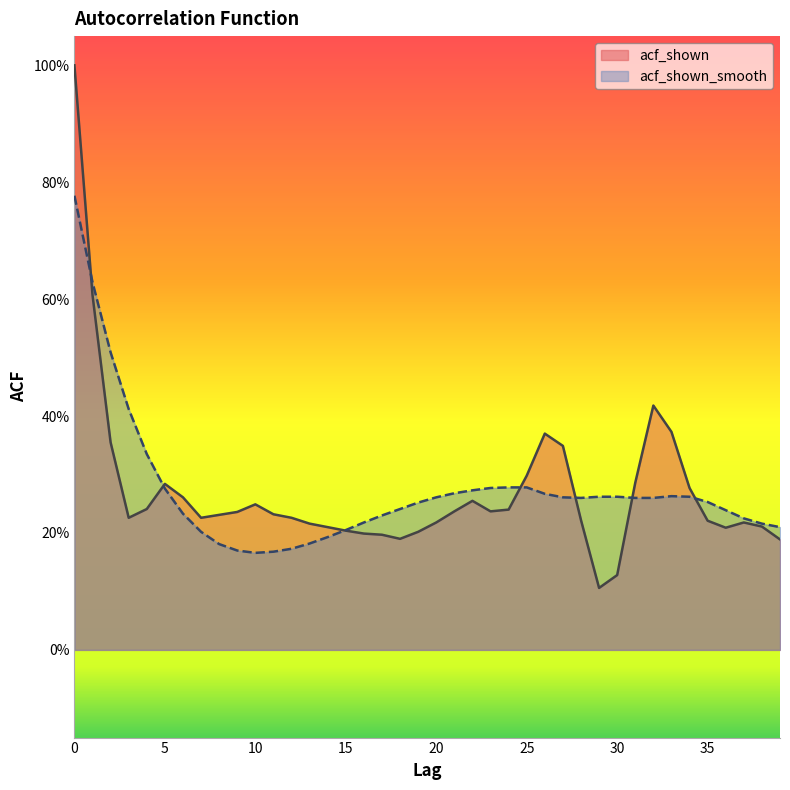

How many lines are shown in the chart?

2